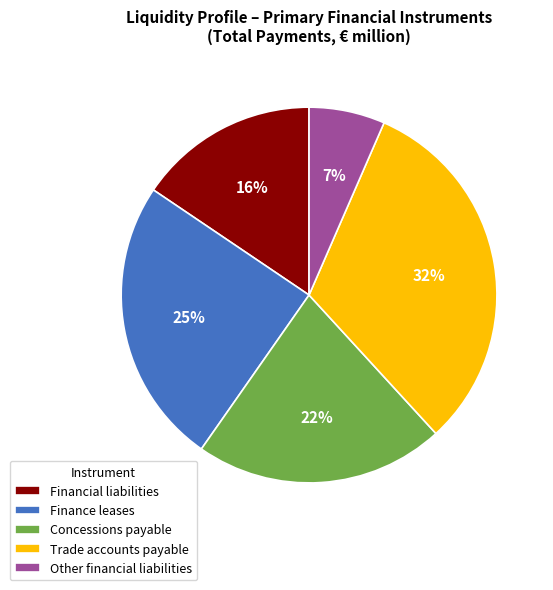

Combined, do Financial liabilities and Other financial liabilities account for over 50%?

No